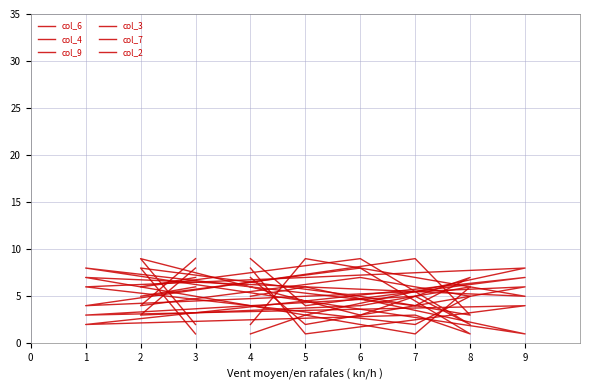

What is the sum of the col_6 values at 9 and 8?

8